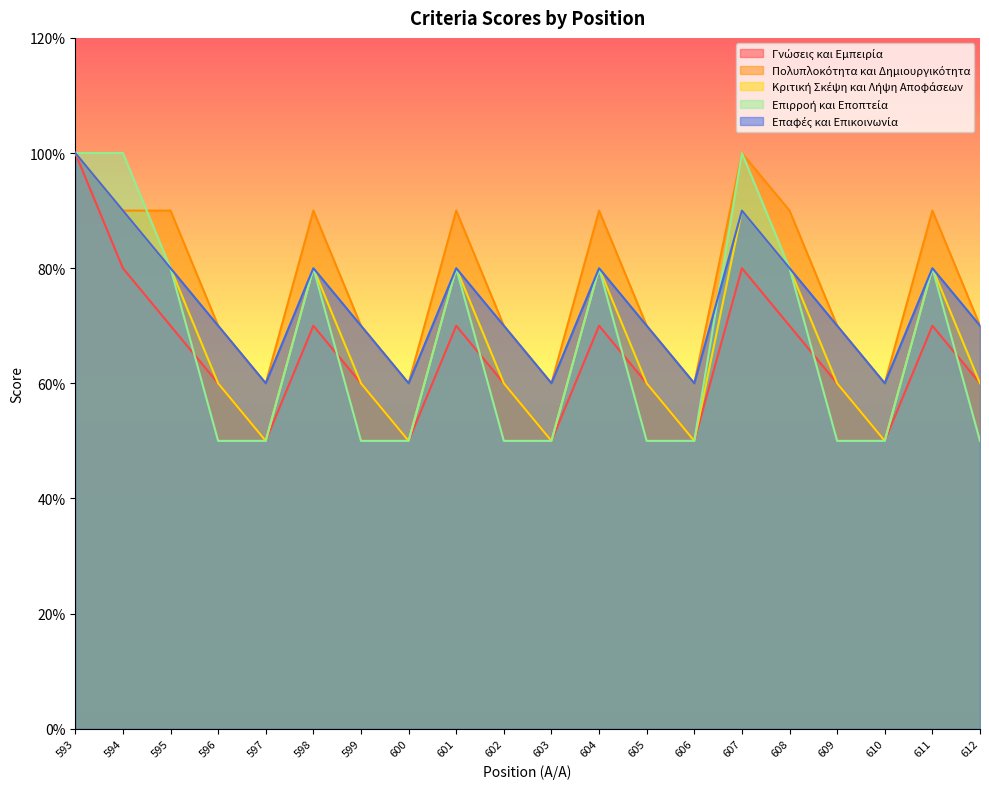

Which series has the largest range (max minus min)?

Γνώσεις και Εμπειρία